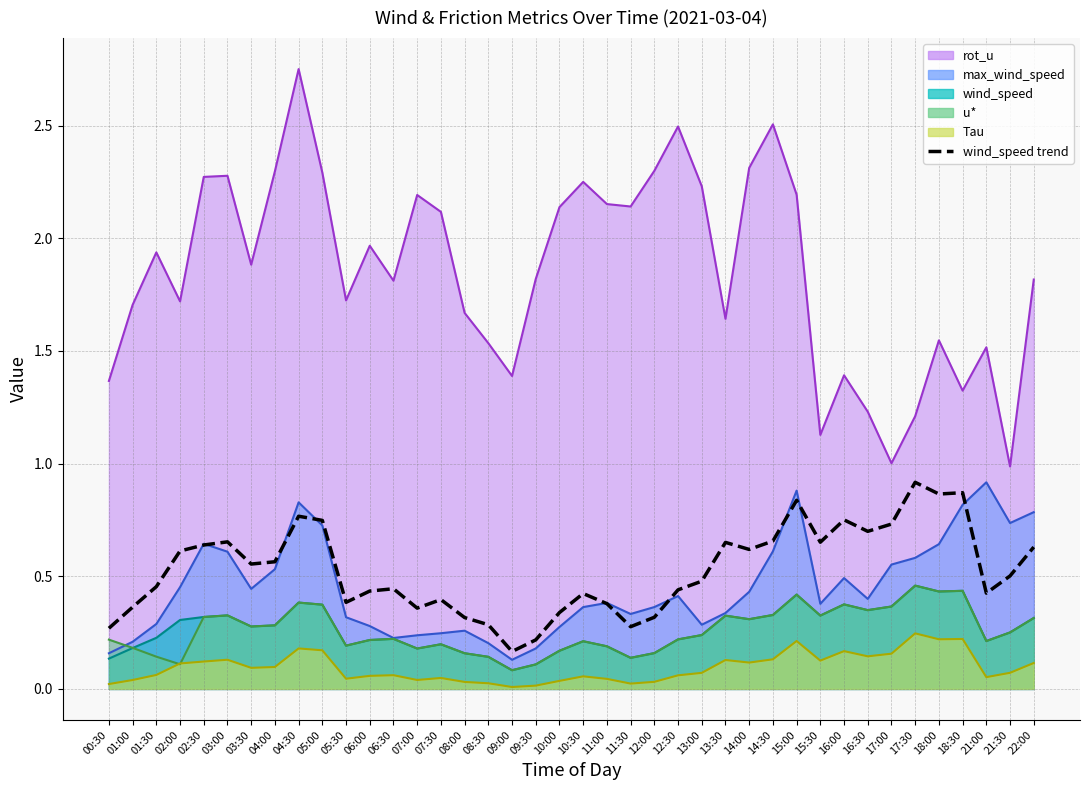

How many distinct data groups are displayed?

1